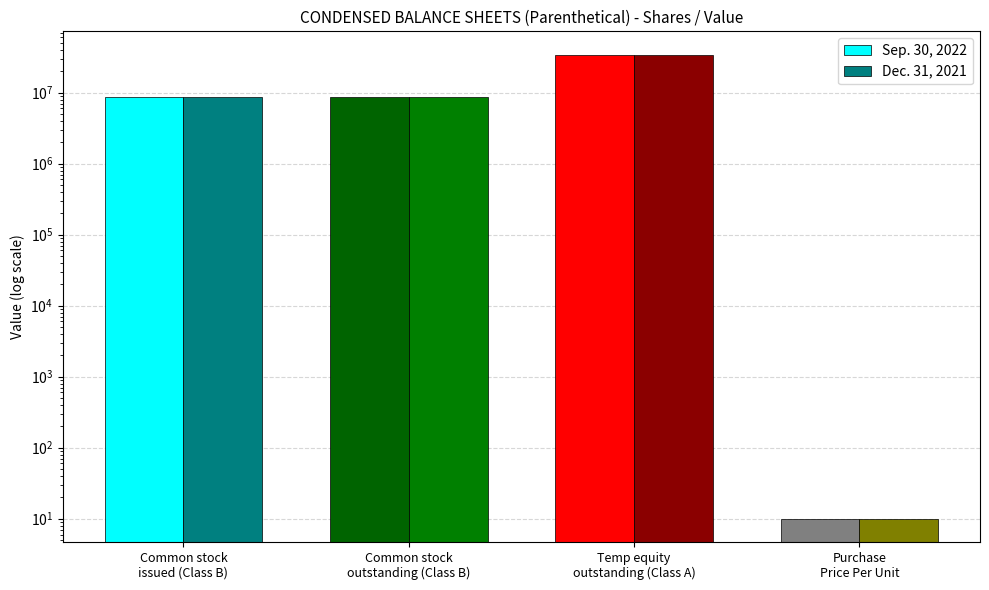

At which category is the sum across all series the highest?

Temp equity
outstanding (Class A)